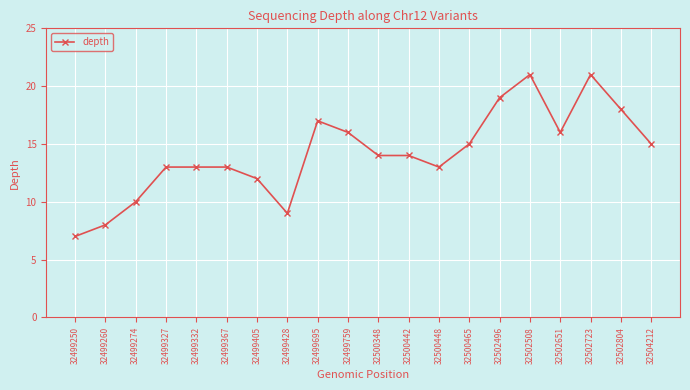

Where does the data first go above 14?

32499695